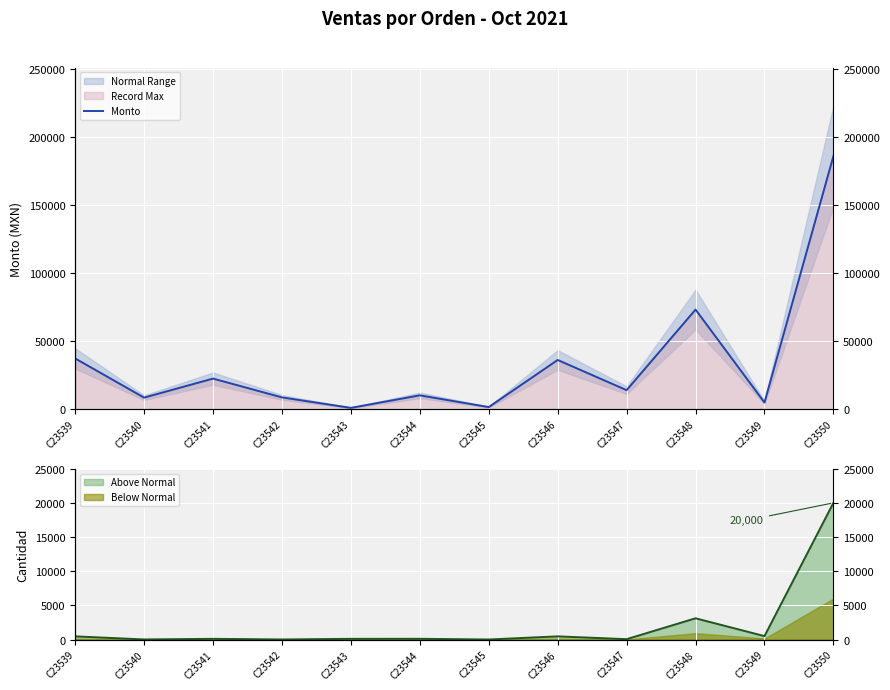

Which series has the largest total across all categories?

Monto